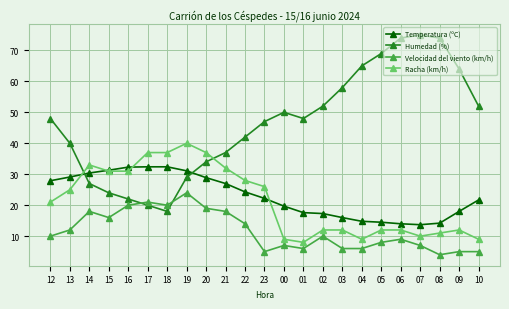

Does the chart have visible grid lines?

Yes